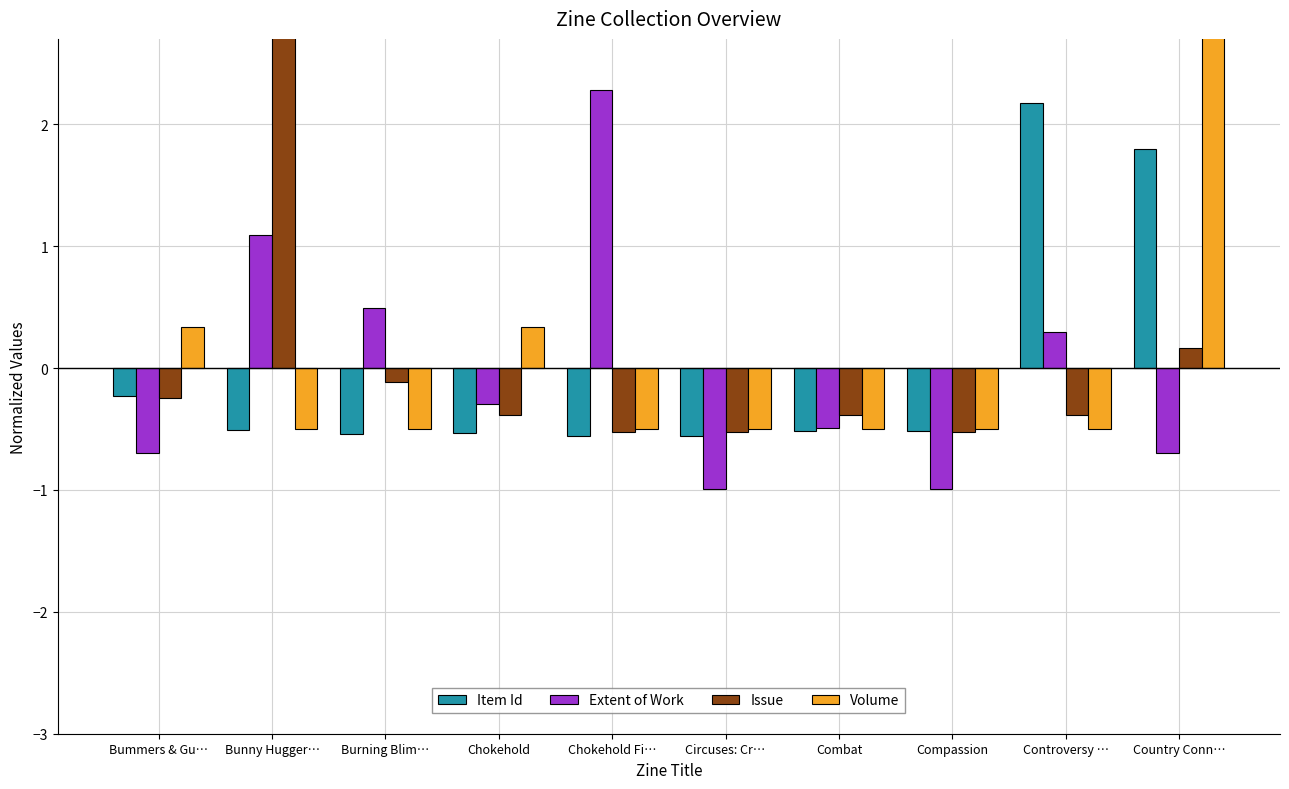

Between Combat and Country Conn…, which is larger?

Country Conn…